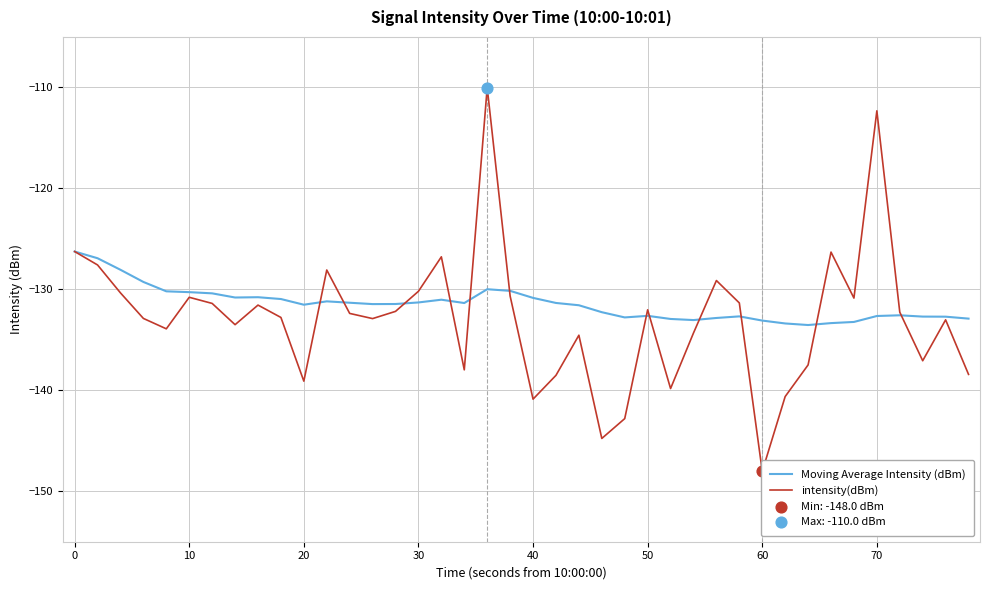

True or false: Moving Average Intensity (dBm) has a value of -130.8 at 40.

True